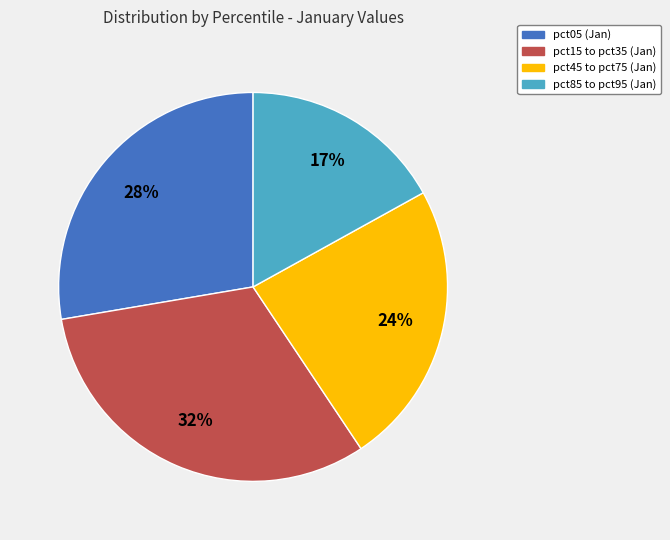

To the nearest percent, what is the difference between the largest and smallest slice percentages?

15%